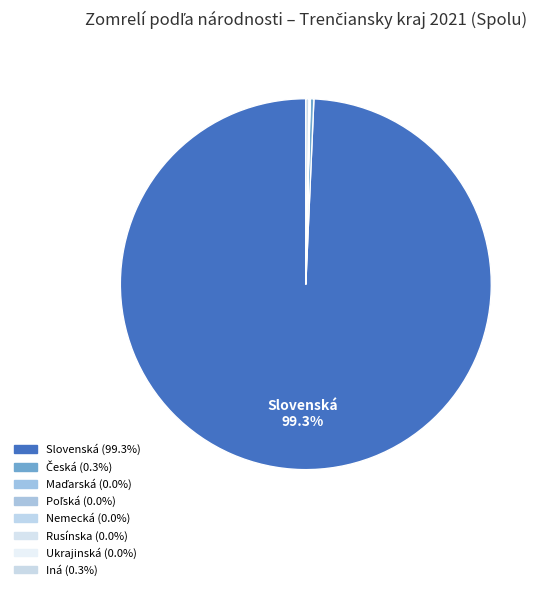

To the nearest percent, what is the difference between the largest and smallest slice percentages?

99%